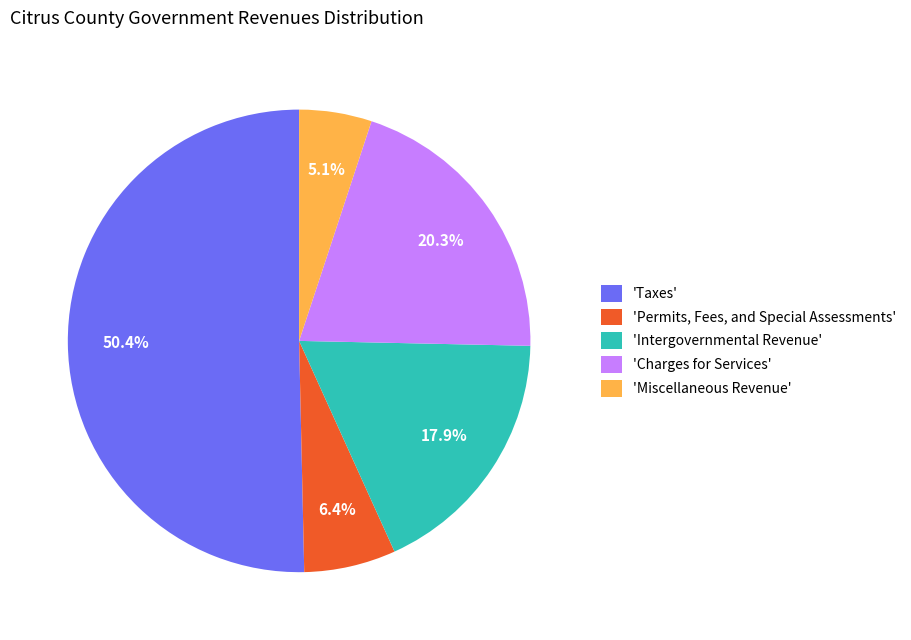

What is the largest slice in the pie chart?

'Taxes'